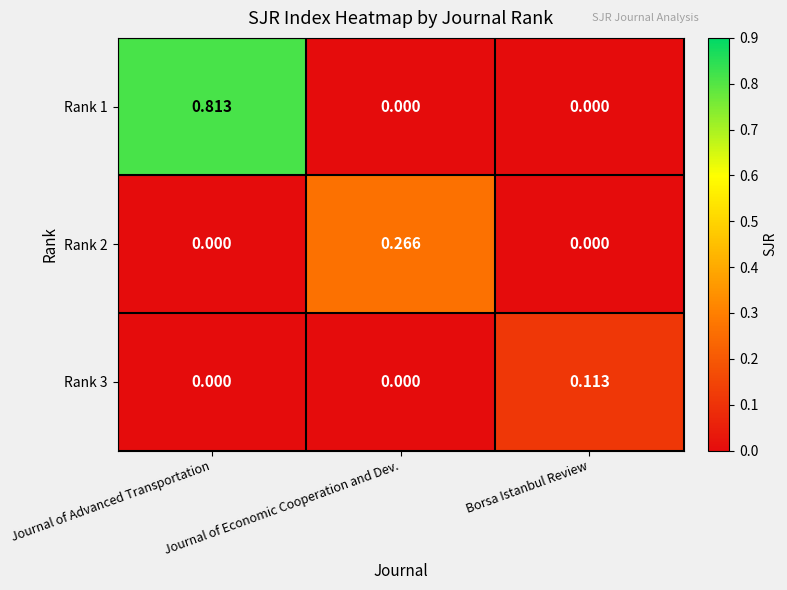

At which category is the sum across all series the highest?

Journal of Advanced Transportation